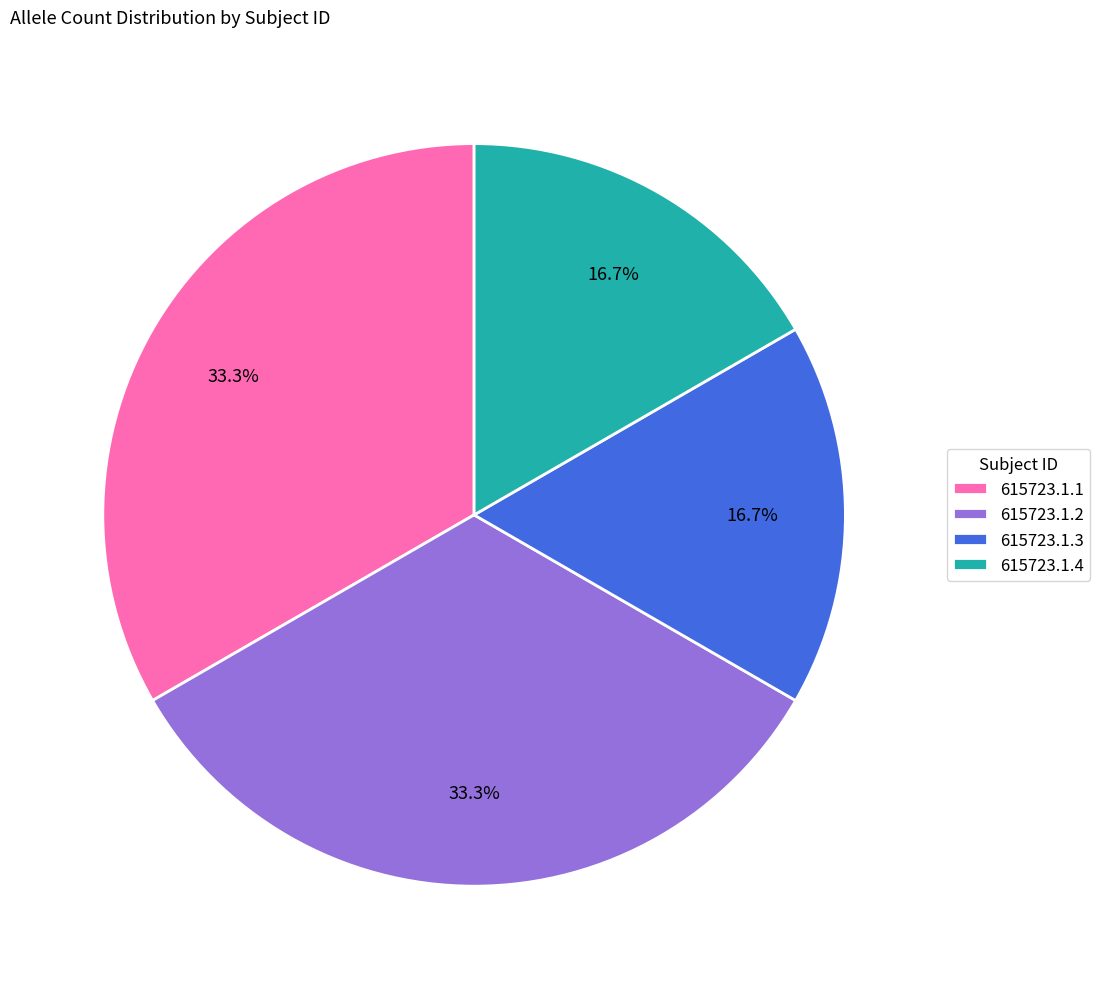

What portion of the pie excludes 615723.1.3?

83.3%